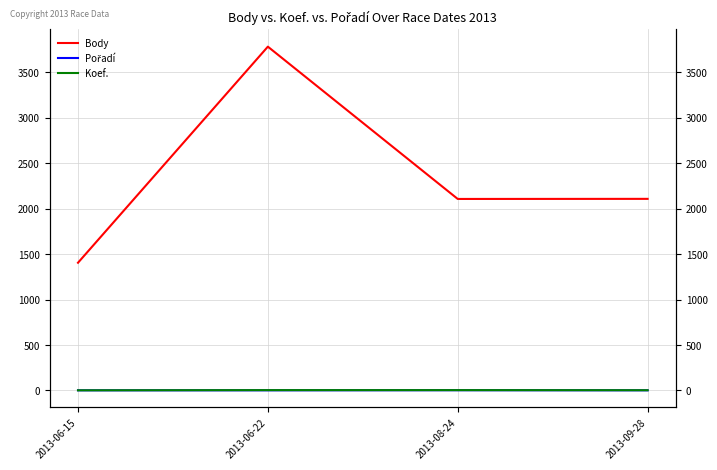

How many lines are shown in the chart?

3